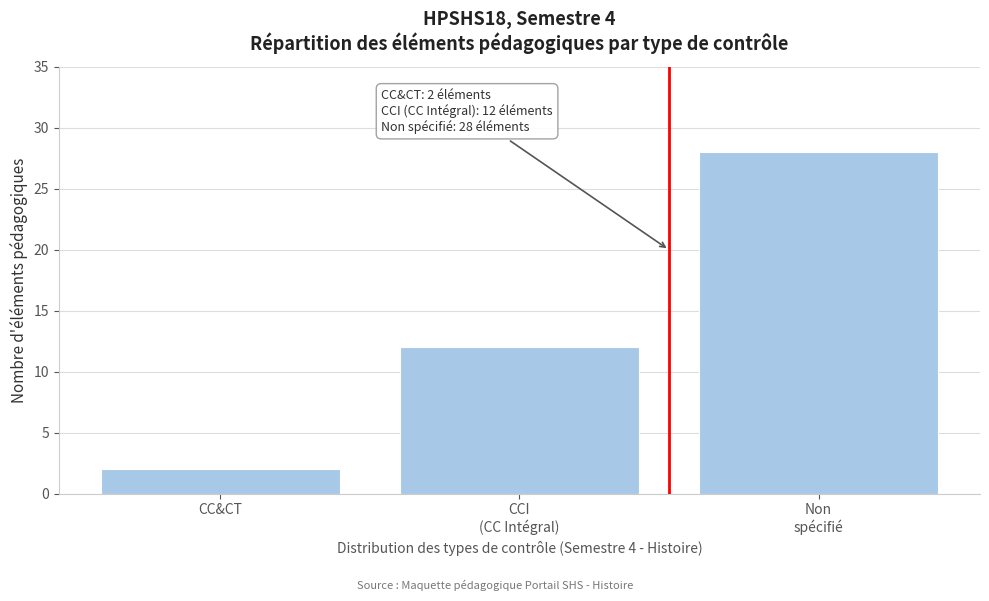

Reading right to left, what are all the values shown in this chart?

28	12	2